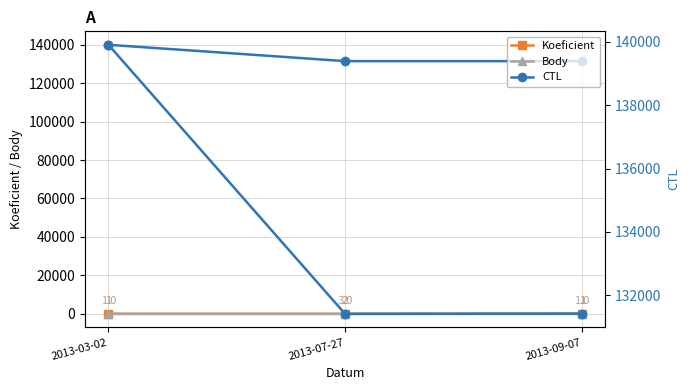

What are all the series names shown in the legend?

CTL, Koeficient, Body